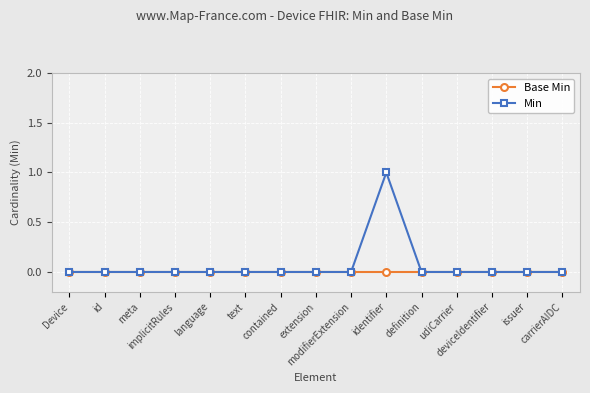

How many data points does each series have?

15